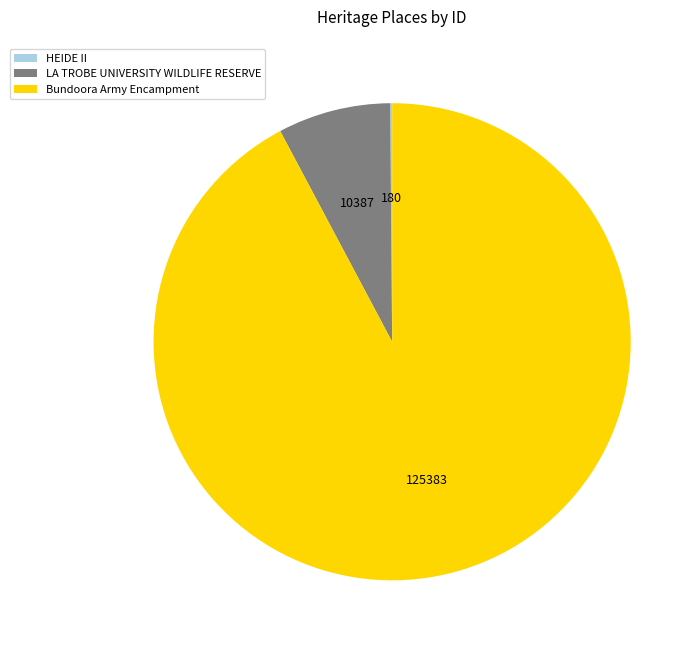

Is it true that LA TROBE UNIVERSITY WILDLIFE RESERVE is 8% of the pie?

True